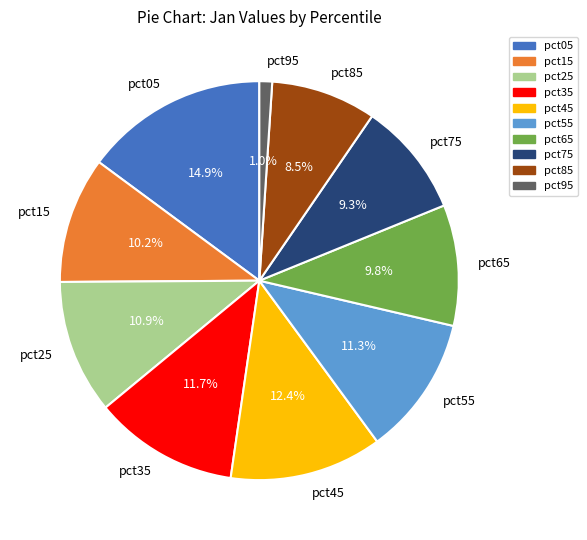

To the nearest percent, what is the average slice percentage?

10%